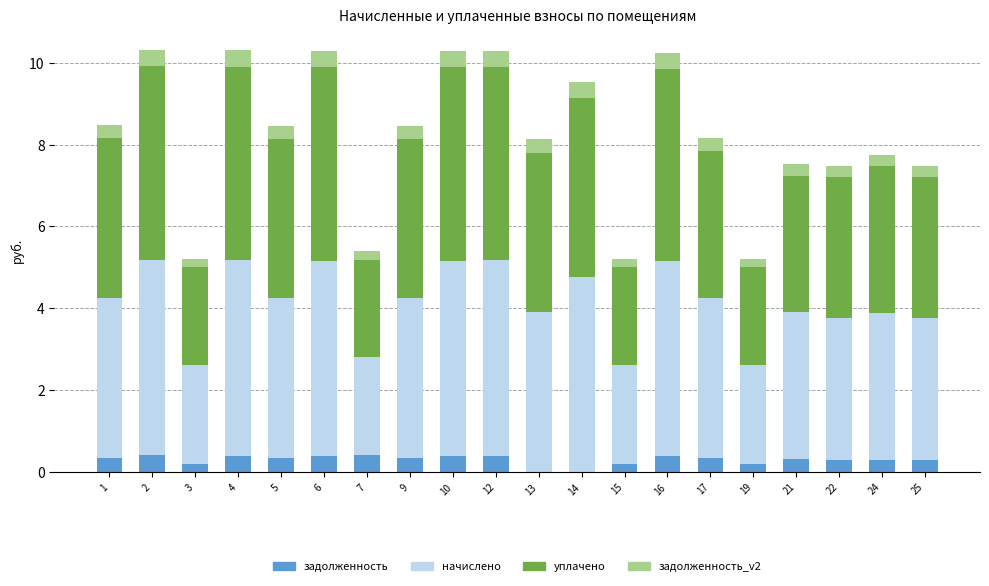

What is the total value across all series at 2?

10.3